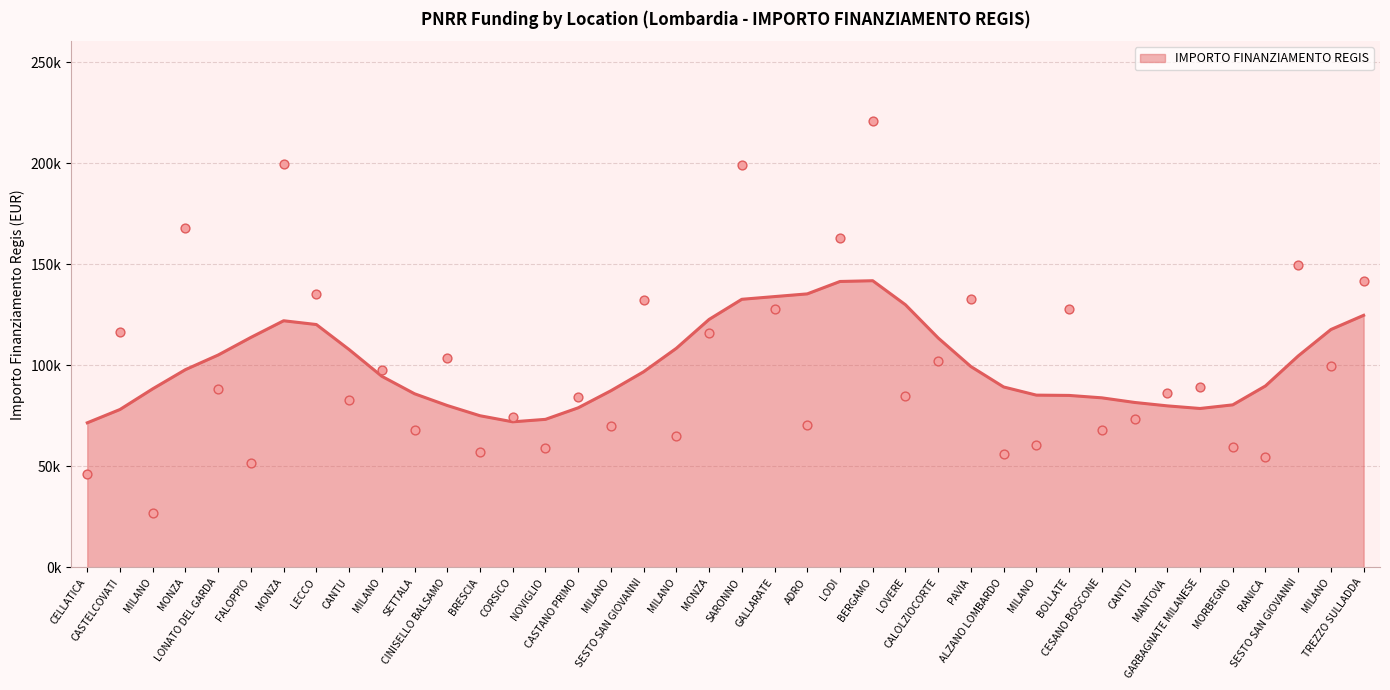

What is the change in value from CESANO BOSCONE to SESTO SAN GIOVANNI?

+81760.6